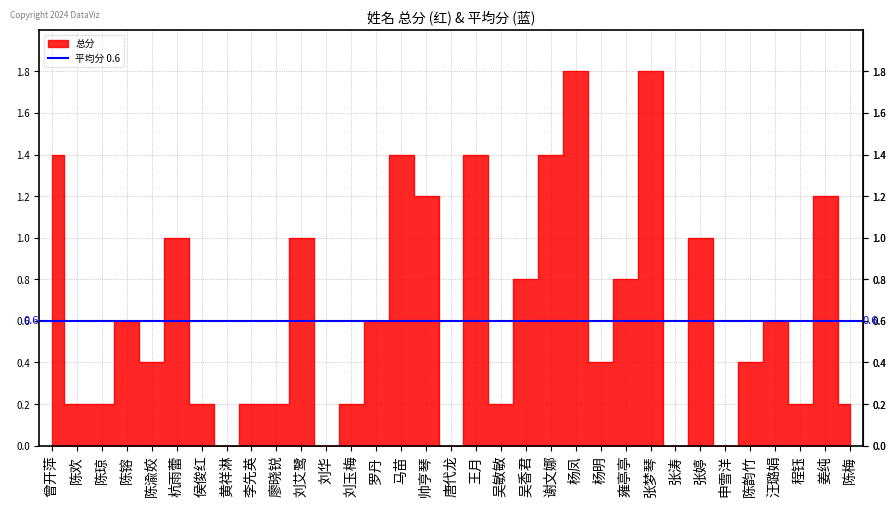

What is the change in value from 刘艾鹭 to 刘华?

-1.0